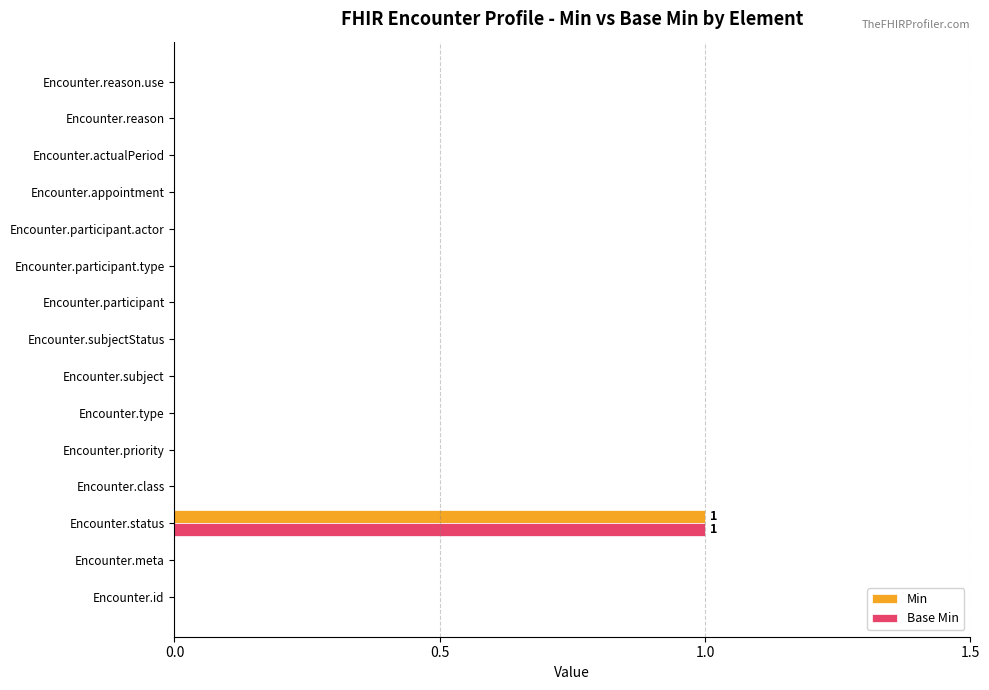

How many distinct data groups are displayed?

2